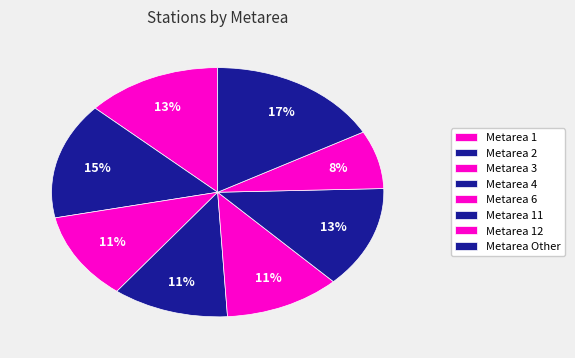

Which slice is the largest?

2